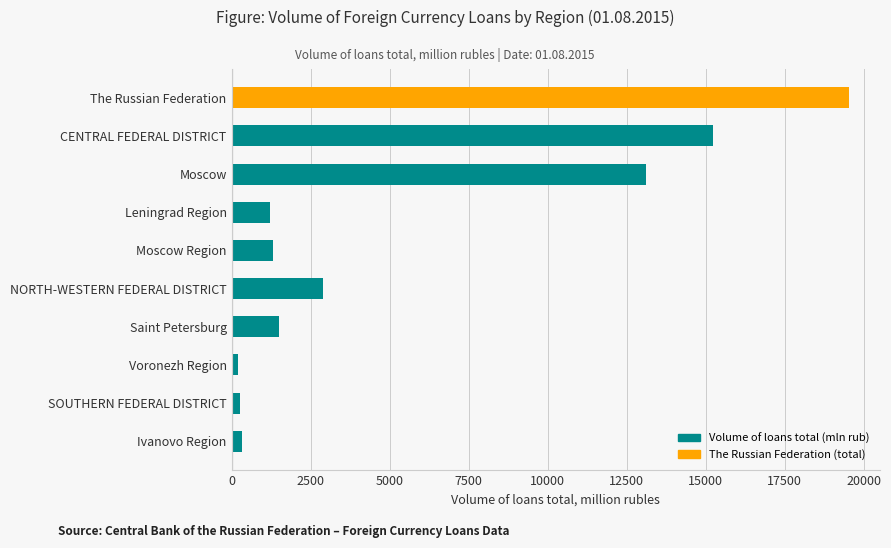

What is the greatest value displayed?

19532